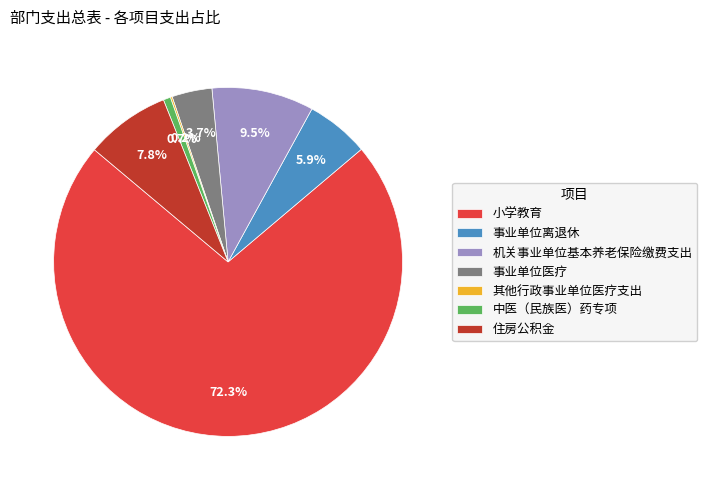

Between 中医（民族医）药专项 and 小学教育, which is larger?

小学教育